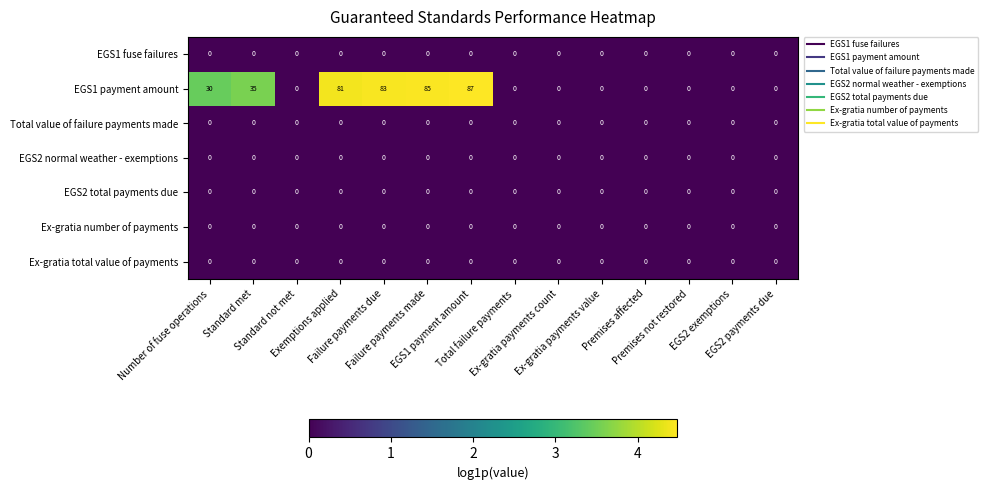

Which label corresponds to the largest value in the chart?

EGS1 payment amount